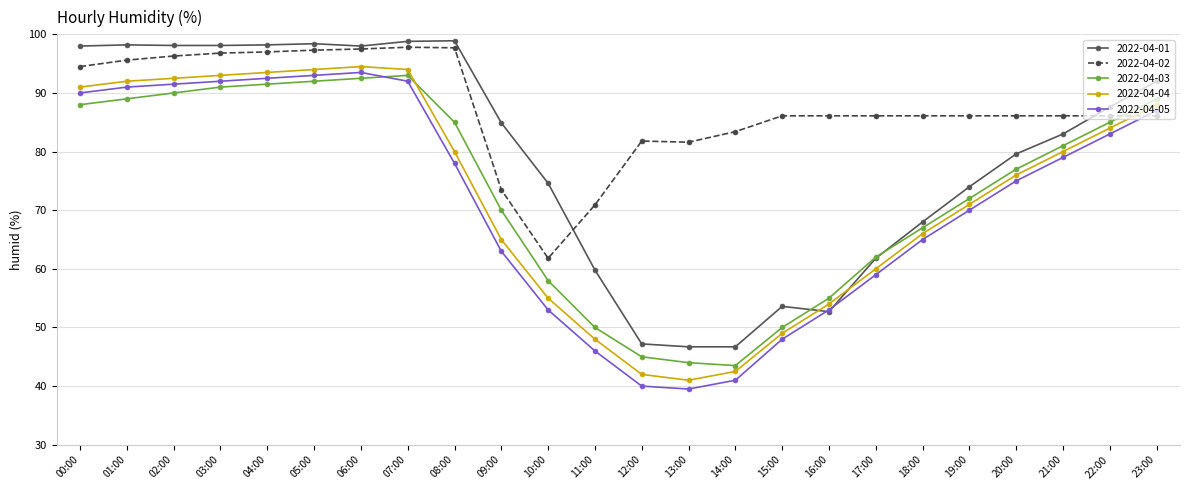

Count the number of categories in the chart.

24